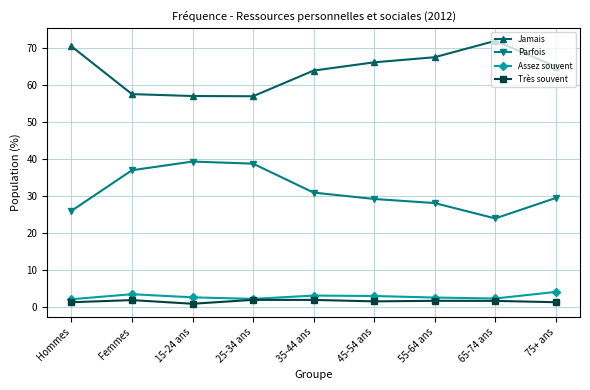

The Très souvent series shows 1.9 at Femmes. True or false?

True